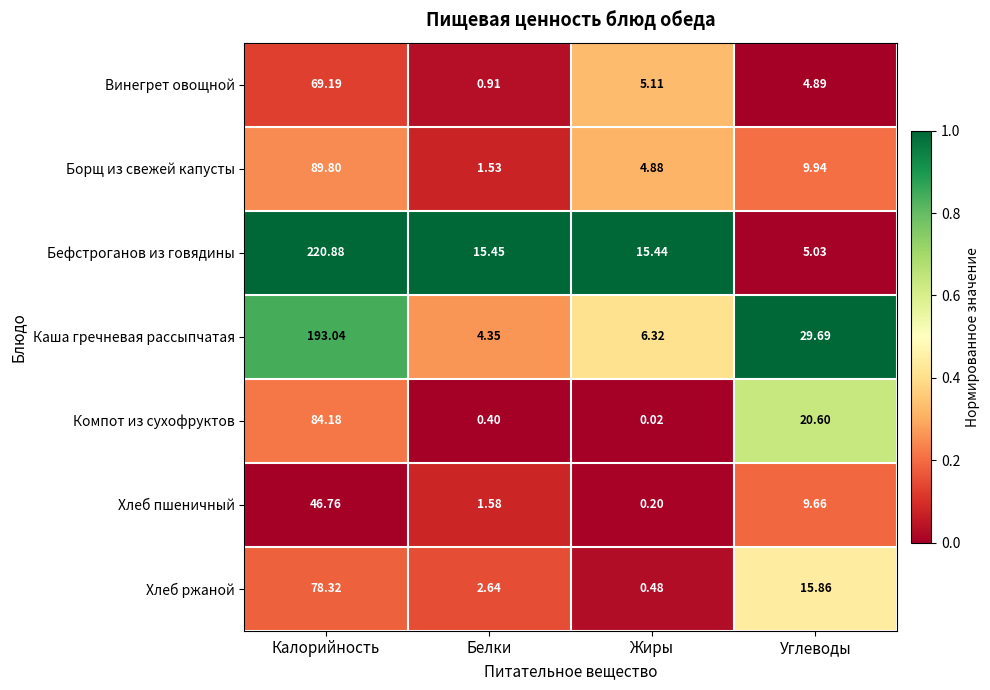

List the labels in order of Винегрет овощной value, largest first.

Калорийность, Жиры, Углеводы, Белки